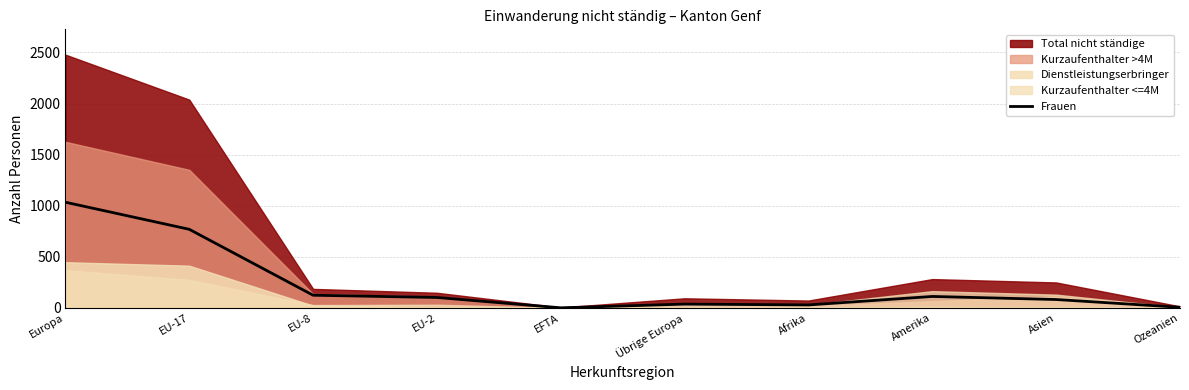

What is the maximum value for Frauen?

1034